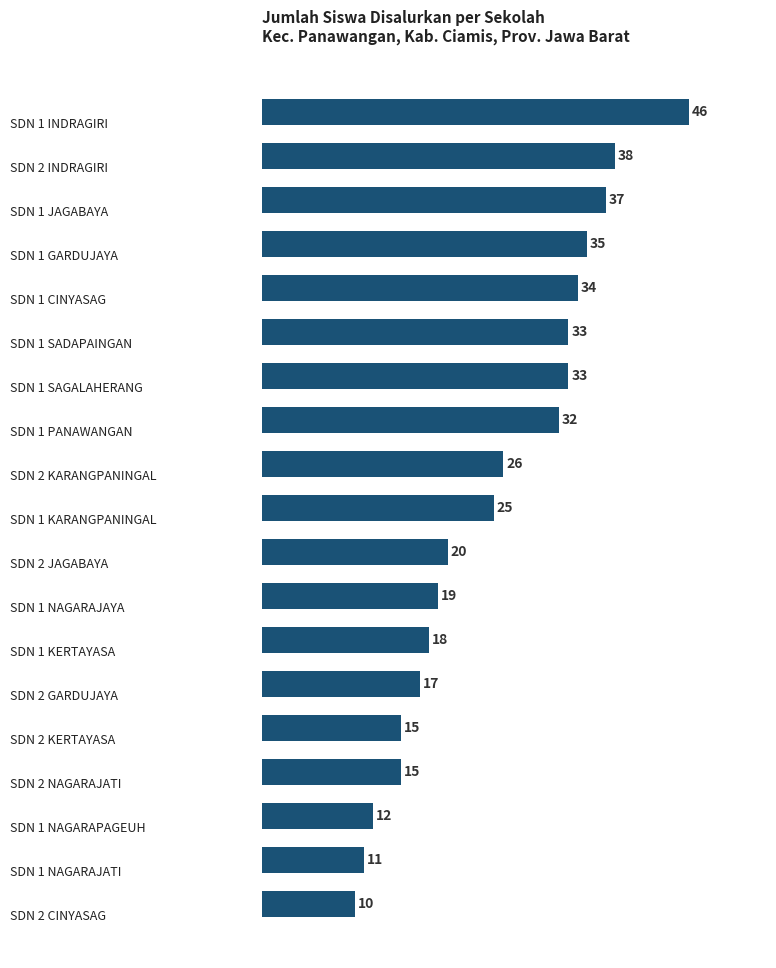

What is the minimum value shown in the chart?

10